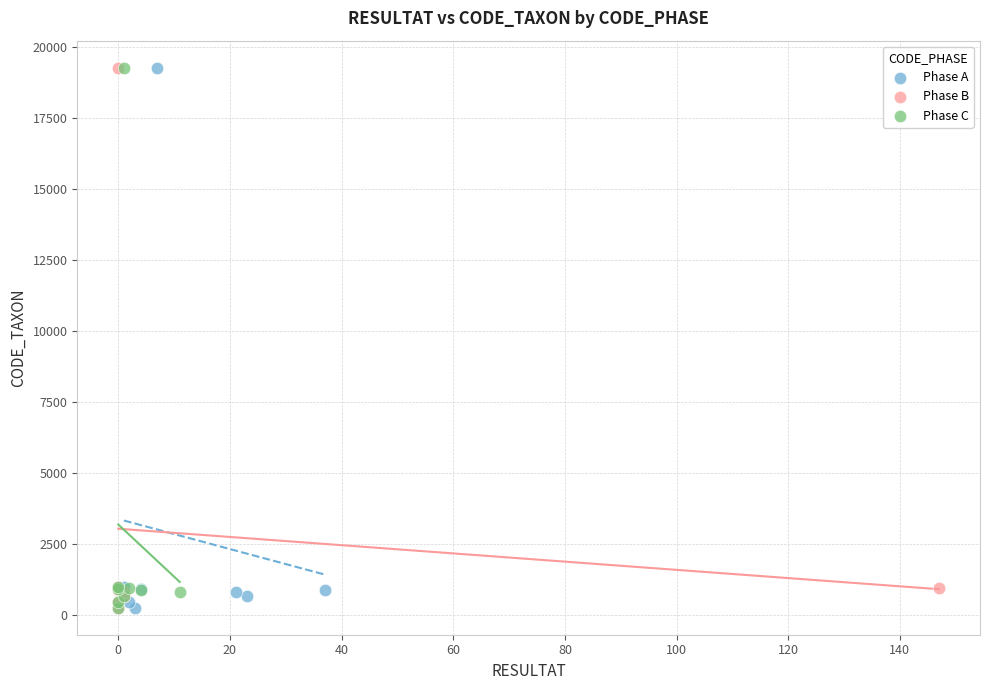

What are all the series names shown in the legend?

Phase A, Phase B, Phase C